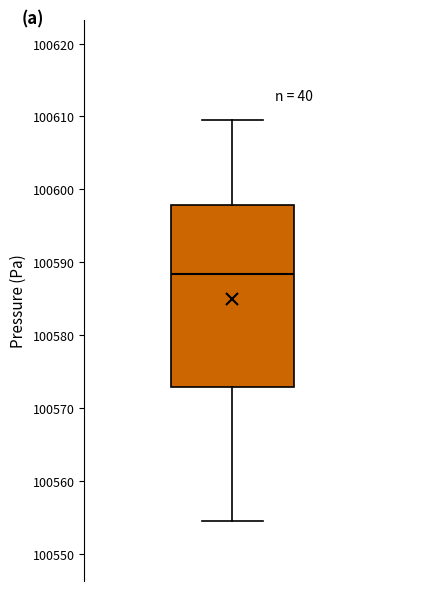

Transcribe this box plot: give where the median line is, the range the box spans, and where the two whiskers end, as read against the y-axis. The values are not printed on the chart, so give them approximately, as read against the axis.

median 100588, box 100573 to 100598, whiskers 100554 to 100609